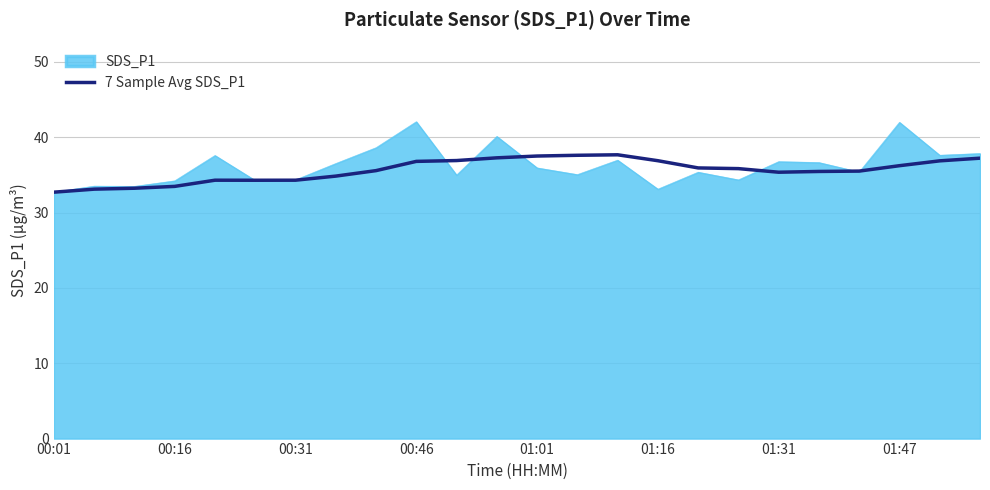

Which series has the largest range (max minus min)?

SDS_P1